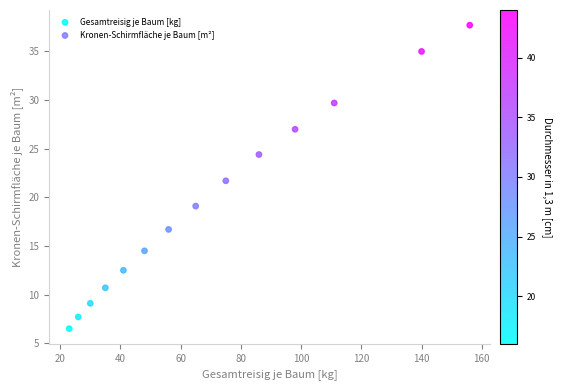

Which series reaches the minimum Y coordinate?

Gesamtreisig je Baum [kg]